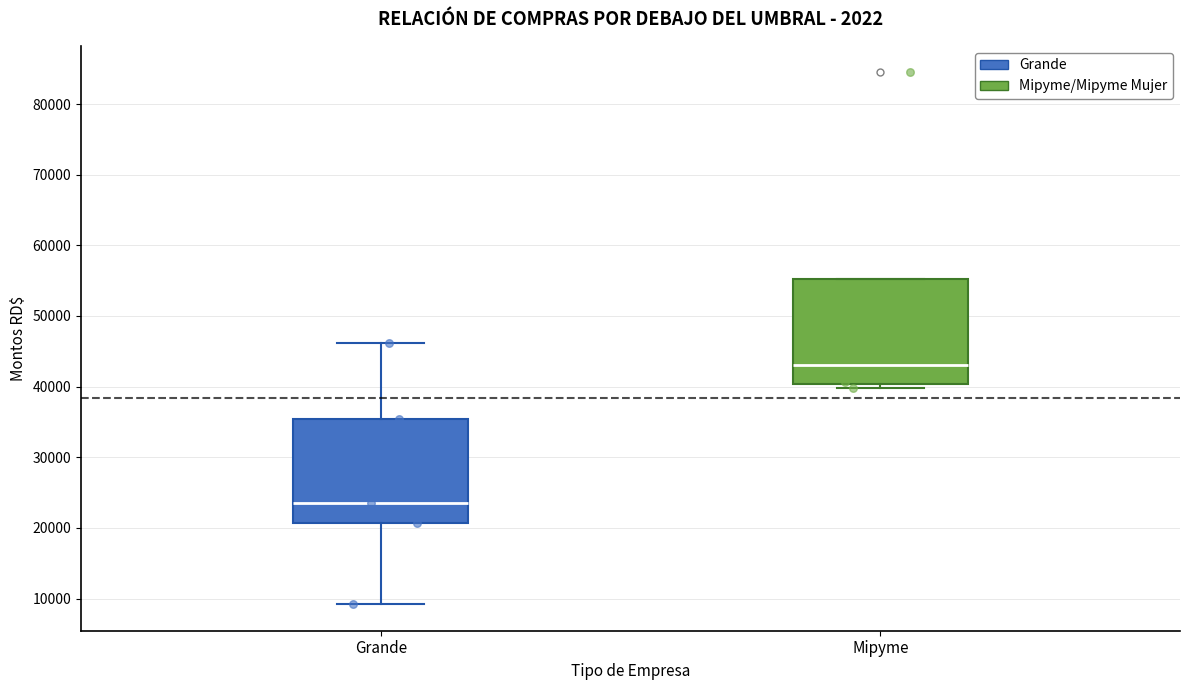

Reading left to right, transcribe this box plot: for each box, give where its median line is, the range the box spans, and where its two whiskers end, as read against the y-axis. The values are not printed on the chart, so give them approximately, as read against the axis.

Grande: median 23000, box 21000 to 35000, whiskers 9000 to 46000
Mipyme: median 43000, box 40000 to 55000, whiskers 40000 (just below the box's lower edge) to 55000